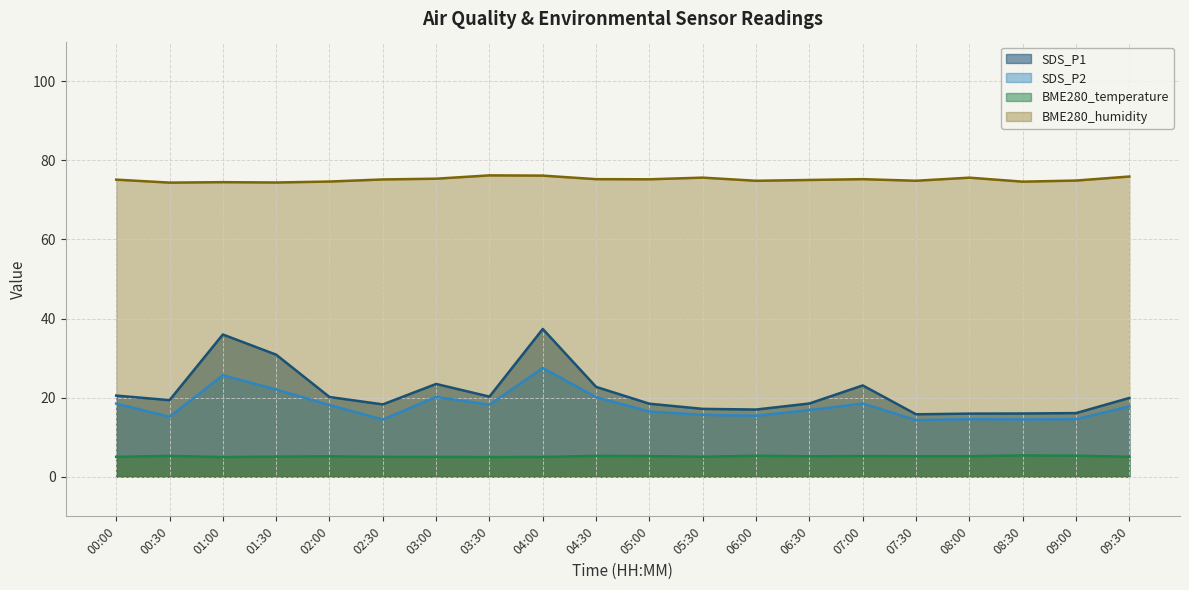

How many lines are shown in the chart?

4